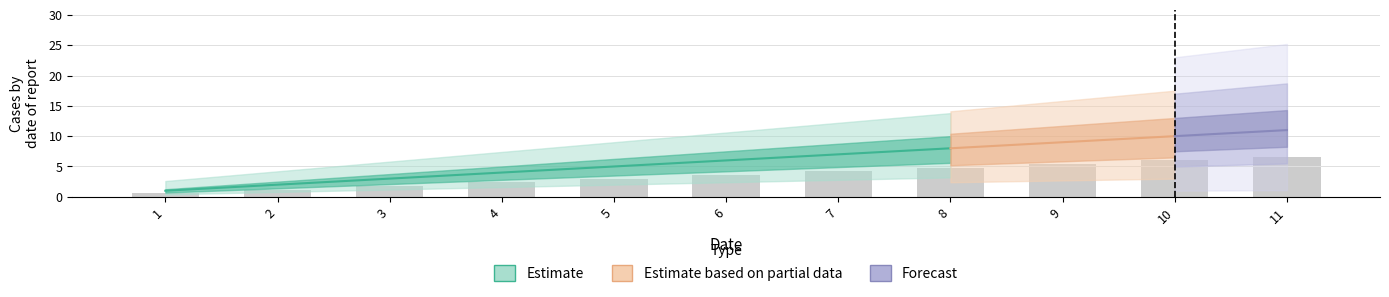

At which label is the value closest to 3?

5